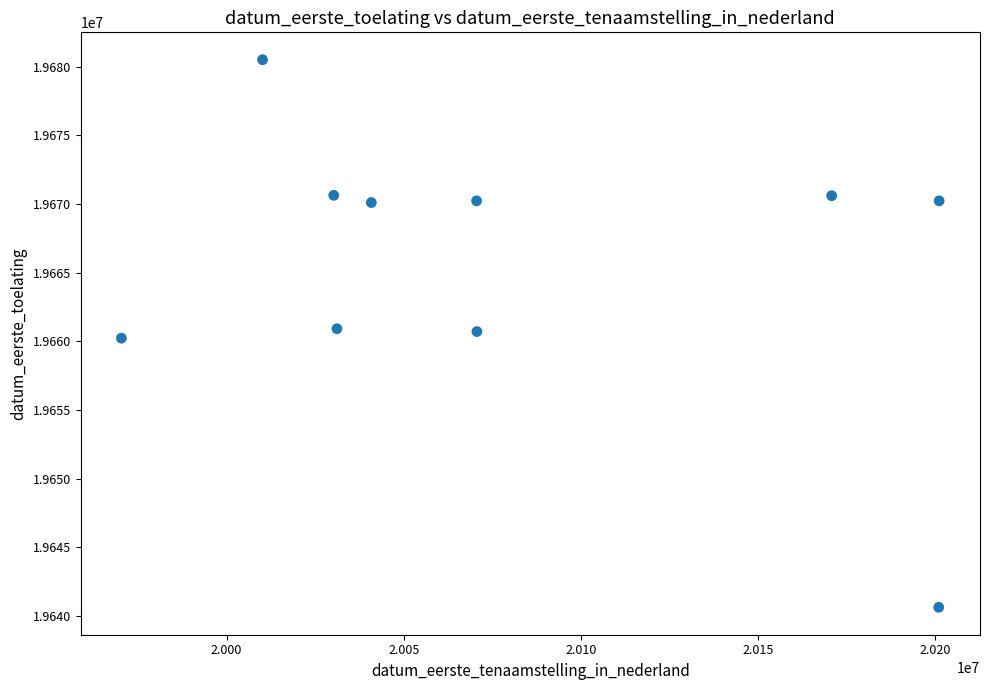

What is the average X value?

20079632